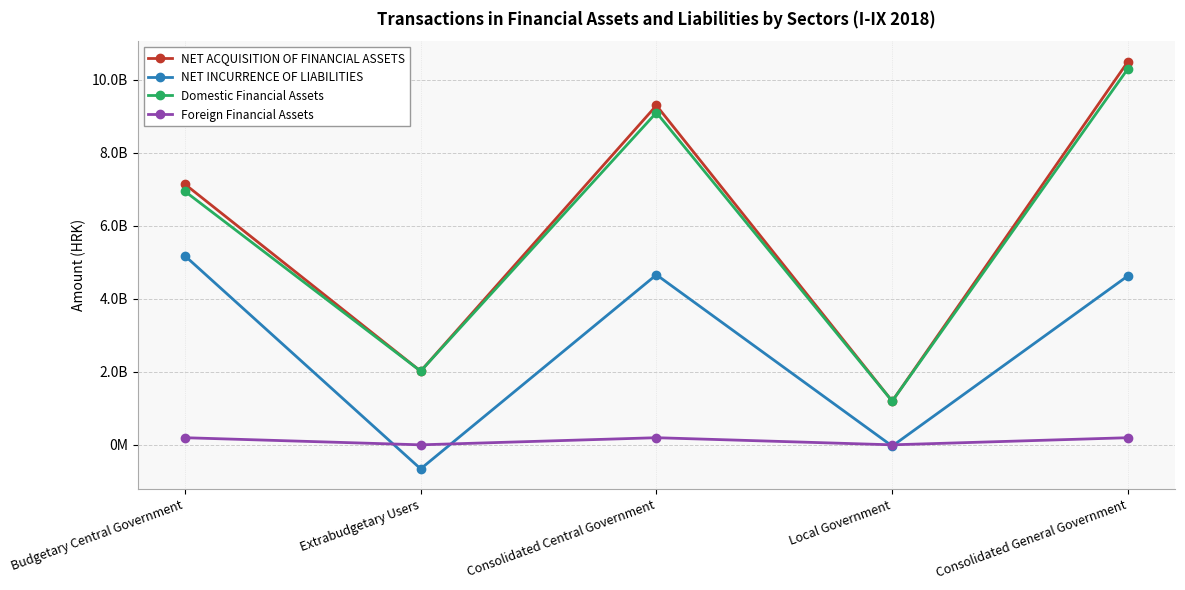

True or false: NET ACQUISITION OF FINANCIAL ASSETS and NET INCURRENCE OF LIABILITIES intersect in this chart.

False